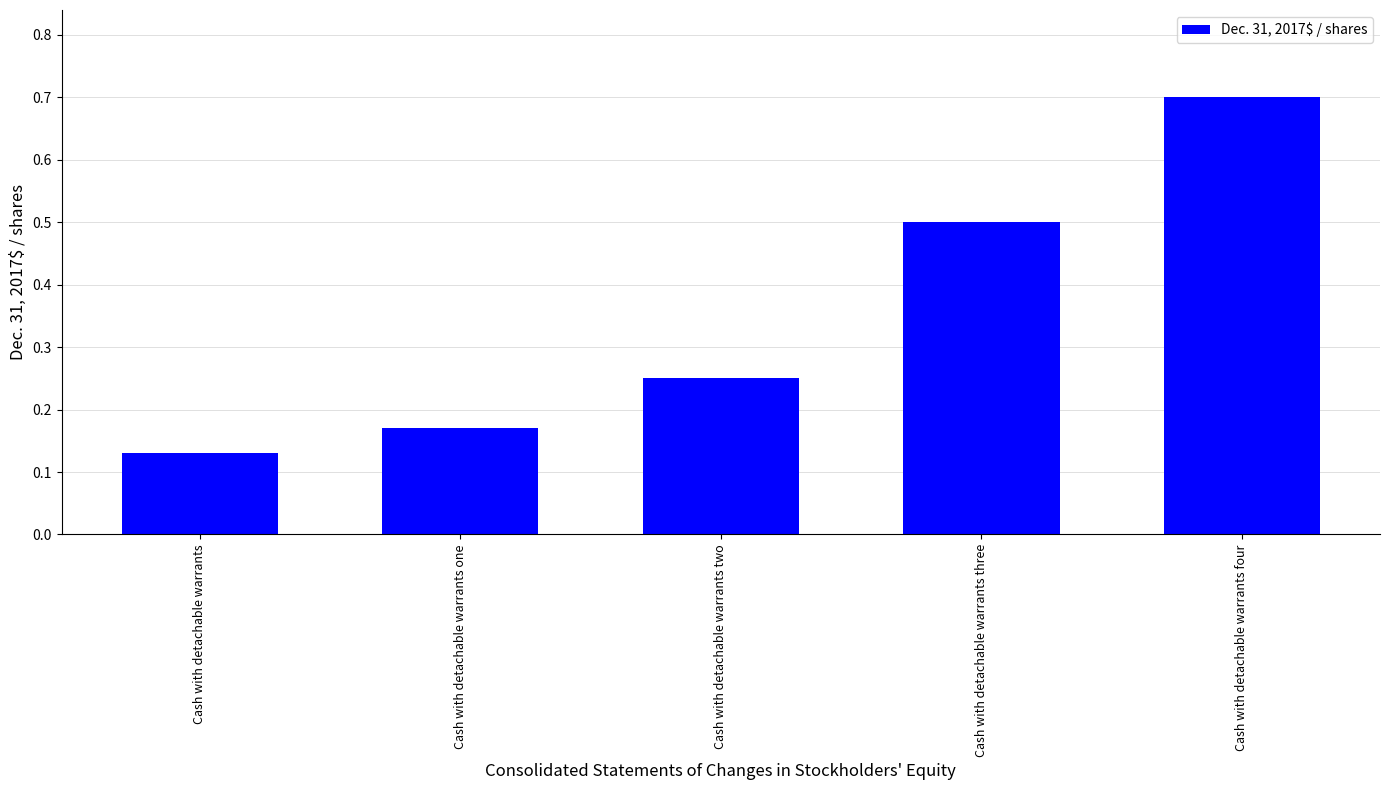

Count the number of categories in the chart.

5